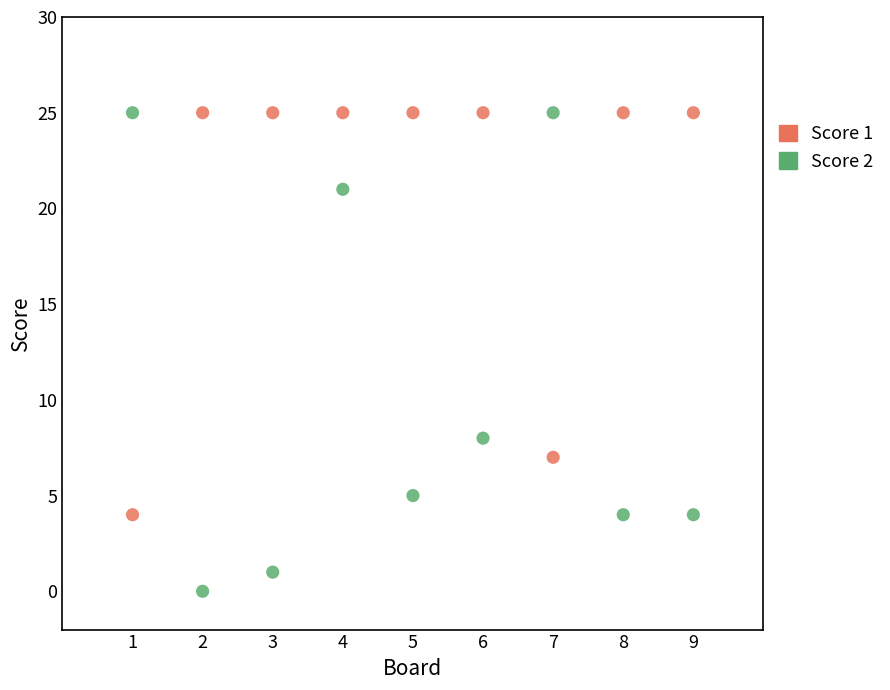

Which series has the largest Y range (max minus min)?

Score 2